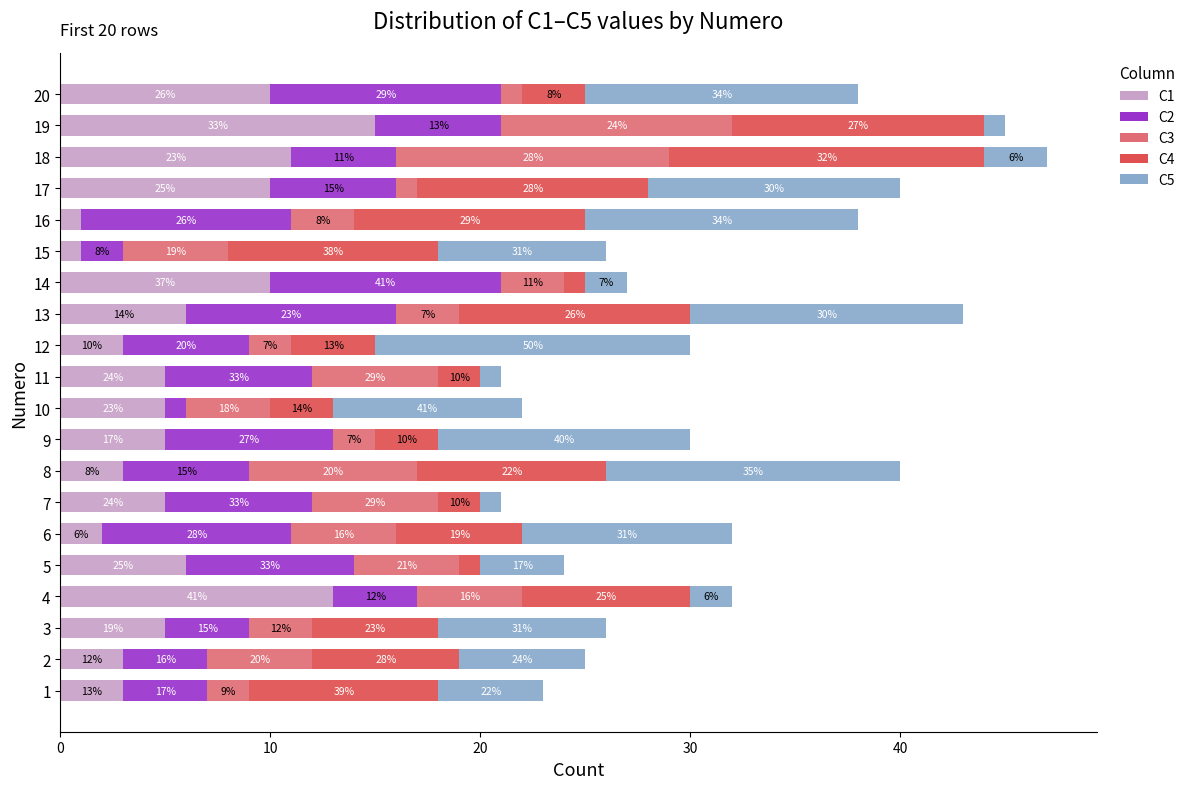

Reading left to right, transcribe all the data shown in this chart.

C1: 3	3	5	13	6	2	5	3	5	5	5	3	6	10	1	1	10	11	15	10
C2: 4	4	4	4	8	9	7	6	8	1	7	6	10	11	2	10	6	5	6	11
C3: 2	5	3	5	5	5	6	8	2	4	6	2	3	3	5	3	1	13	11	1
C4: 9	7	6	8	1	6	2	9	3	3	2	4	11	1	10	11	11	15	12	3
C5: 5	6	8	2	4	10	1	14	12	9	1	15	13	2	8	13	12	3	1	13